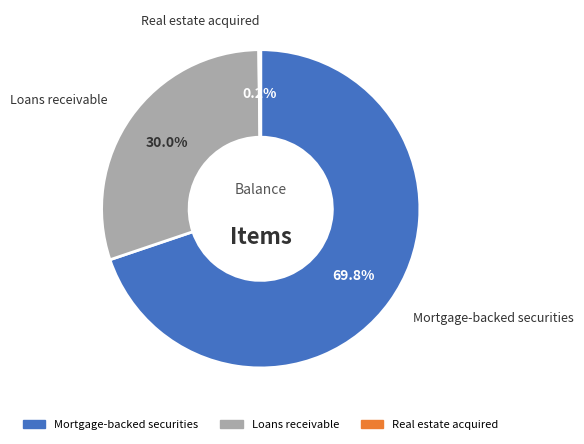

What is the largest slice in the pie chart?

Mortgage-backed securities